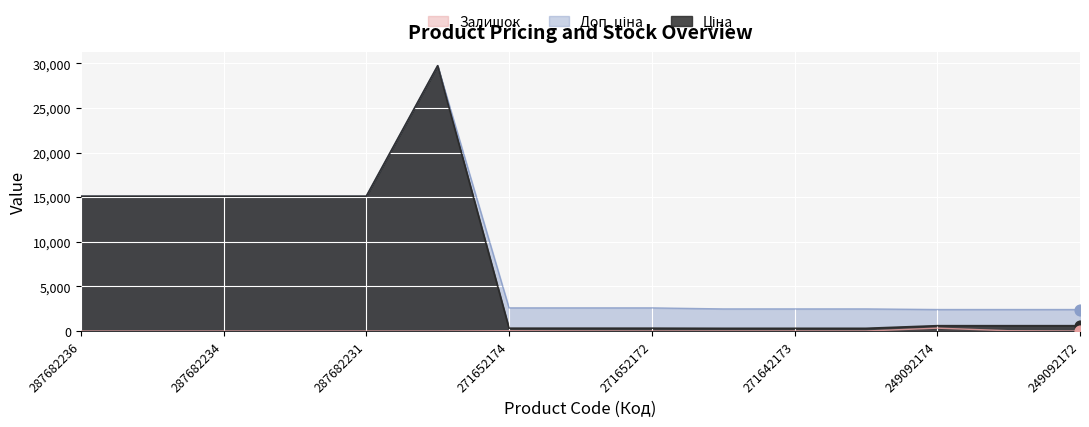

What is the difference between the highest and lowest values at 287682231?

15120.0